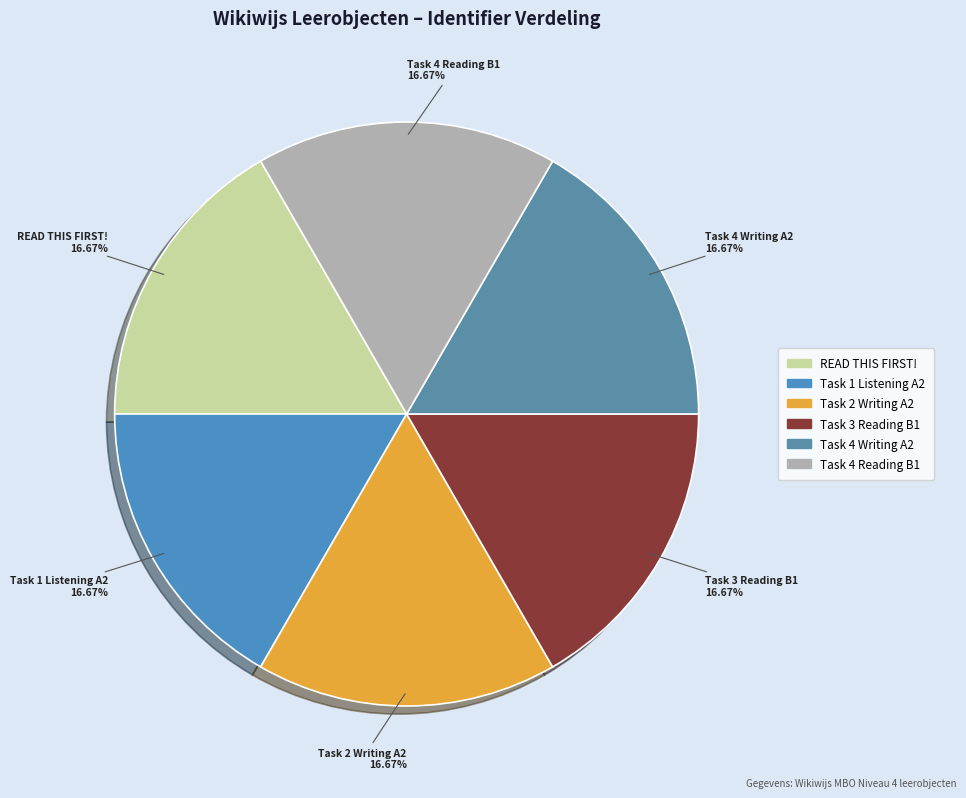

Rank the categories by value from highest to lowest.

Task 4 Reading B1, Task 4 Writing A2, Task 3 Reading B1, Task 2 Writing assignment A2, Task 1 Listening and comprehension A2, READ THIS FIRST!